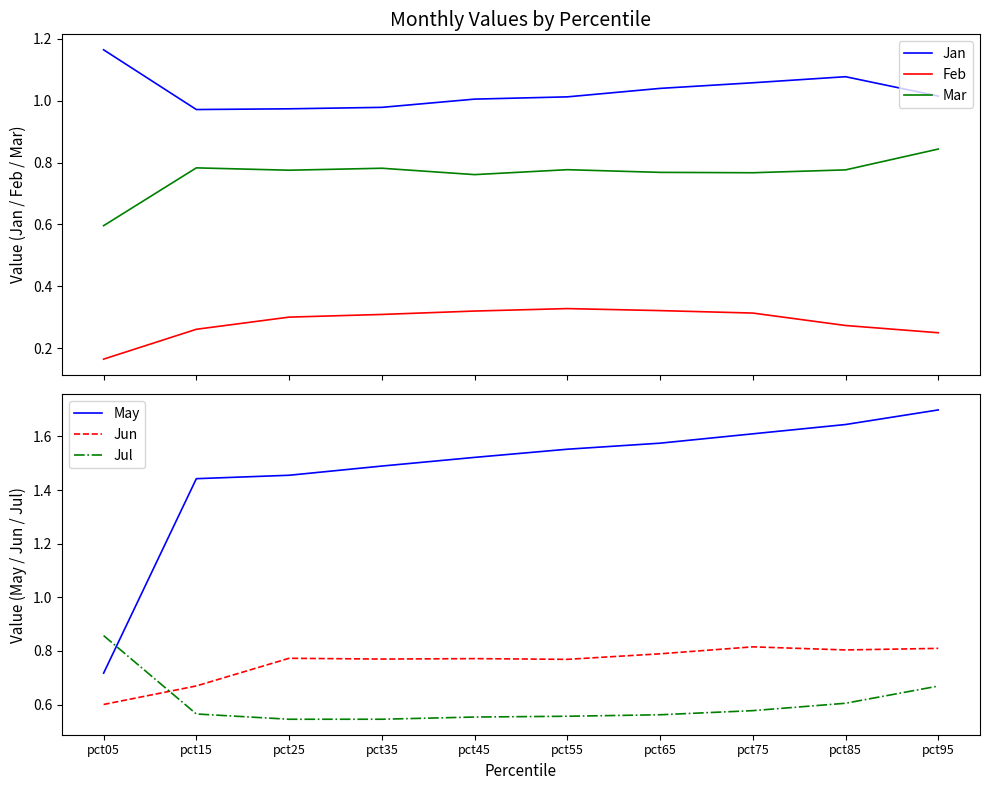

What is the difference between the maximum and minimum values in the May series?

1.0